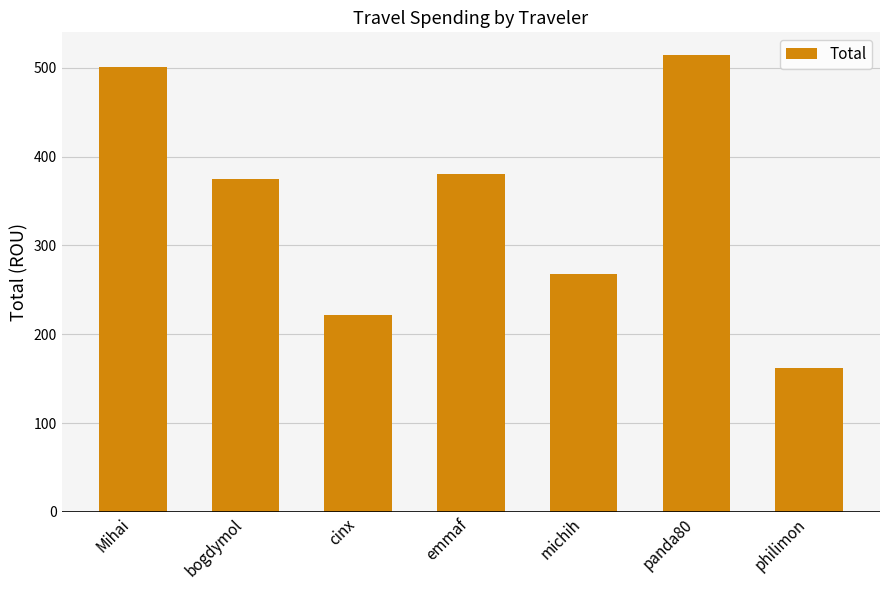

What is the approximate value at cinx?

221.5